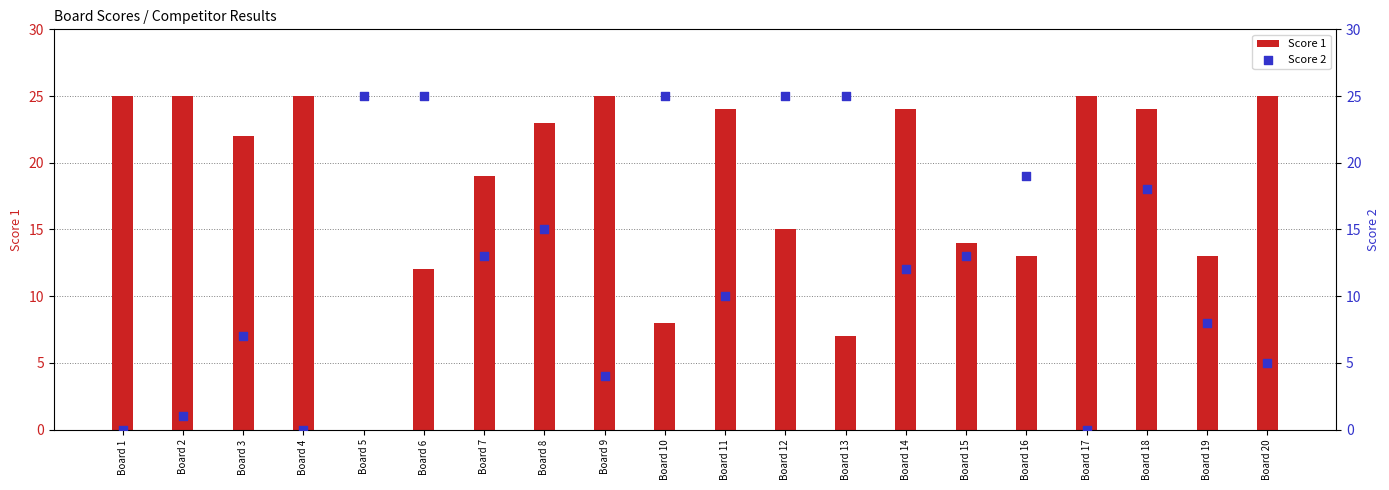

Which series contains the highest Y value?

Score 1